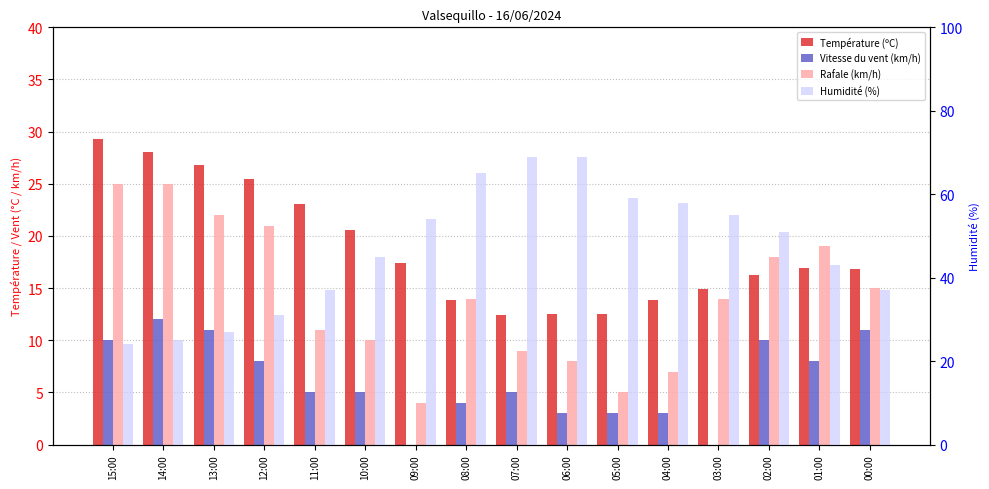

Which series has the largest total across all categories?

Humidité (%)